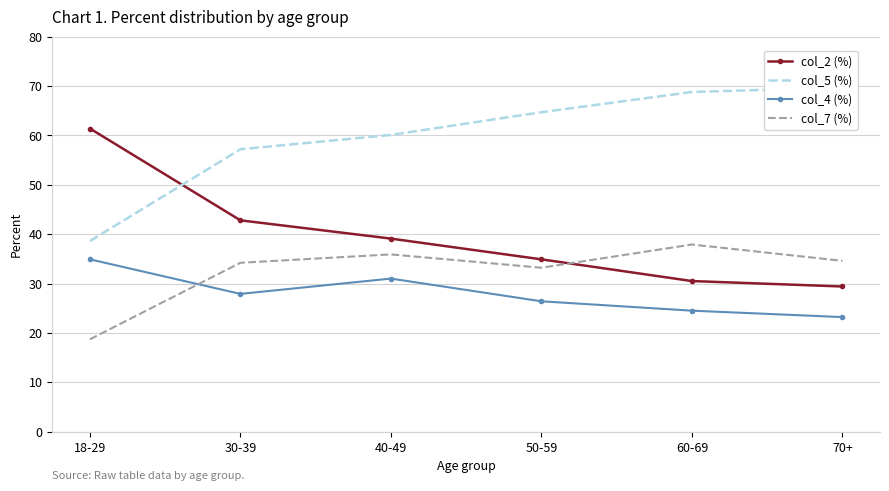

What is the label of the 3rd point from the left?

40-49